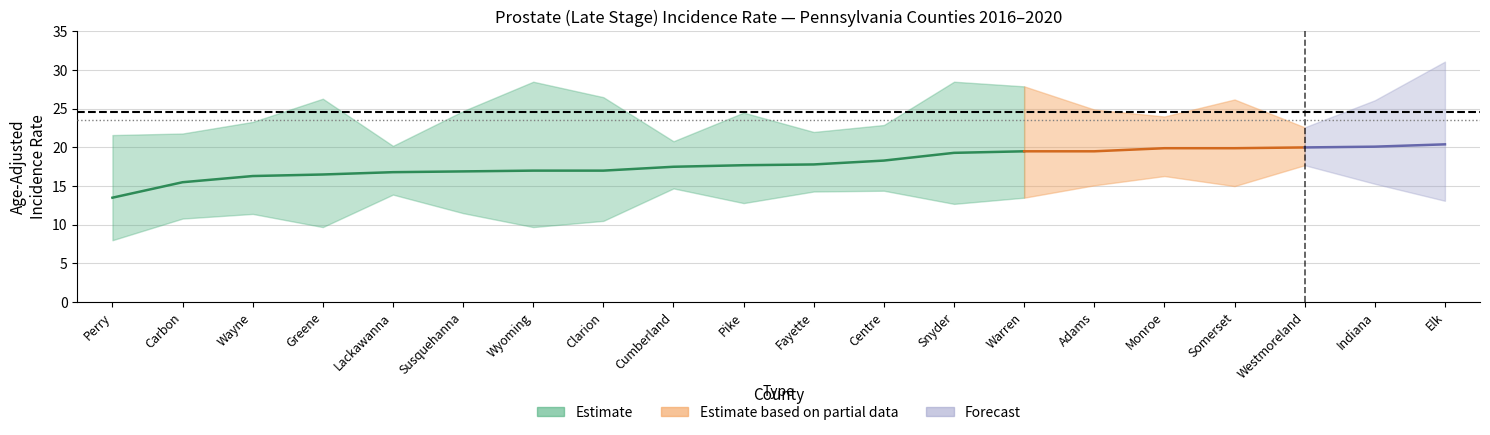

What is the sum of all lower_ci values?

260.4